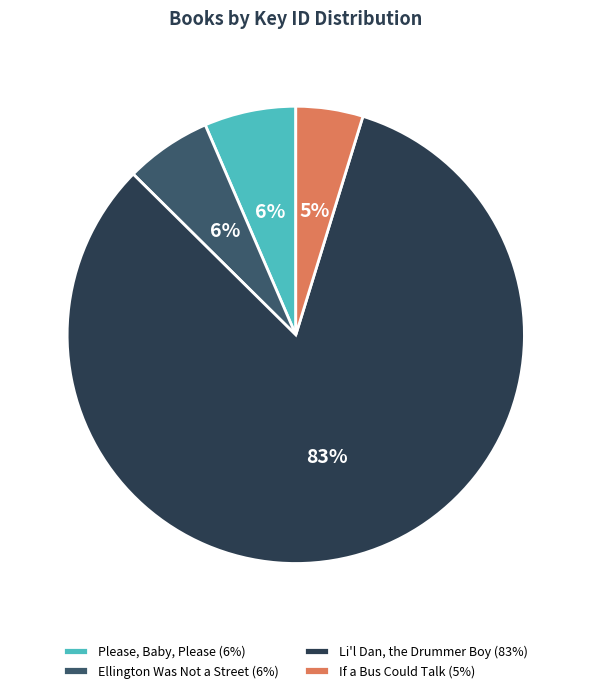

Is the sum of Ellington Was Not a Street (6%) and Li'l Dan, the Drummer Boy (83%) greater than half?

Yes